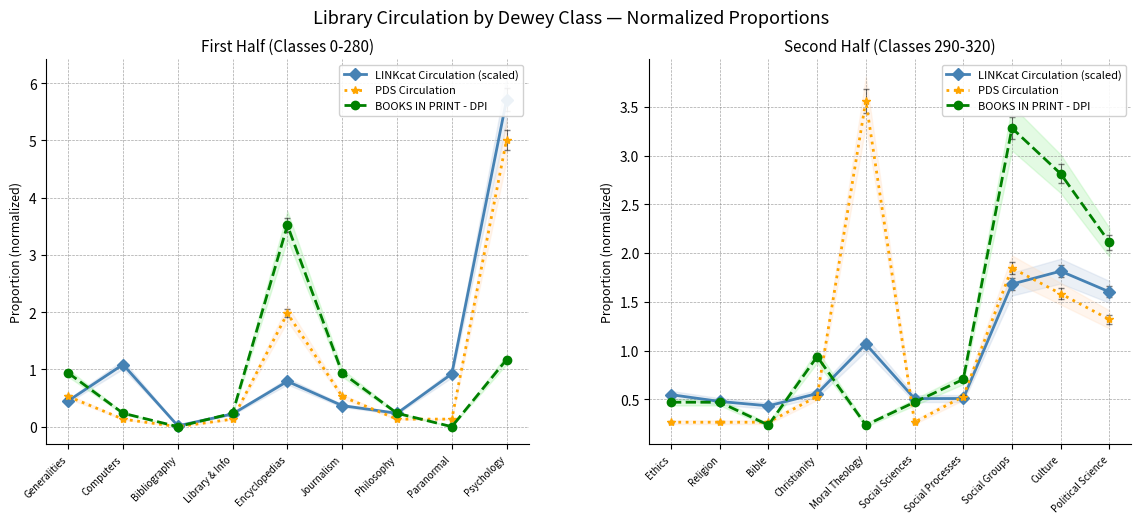

What is the value of the PDS Circulation point at the 10th from the left?

1.3